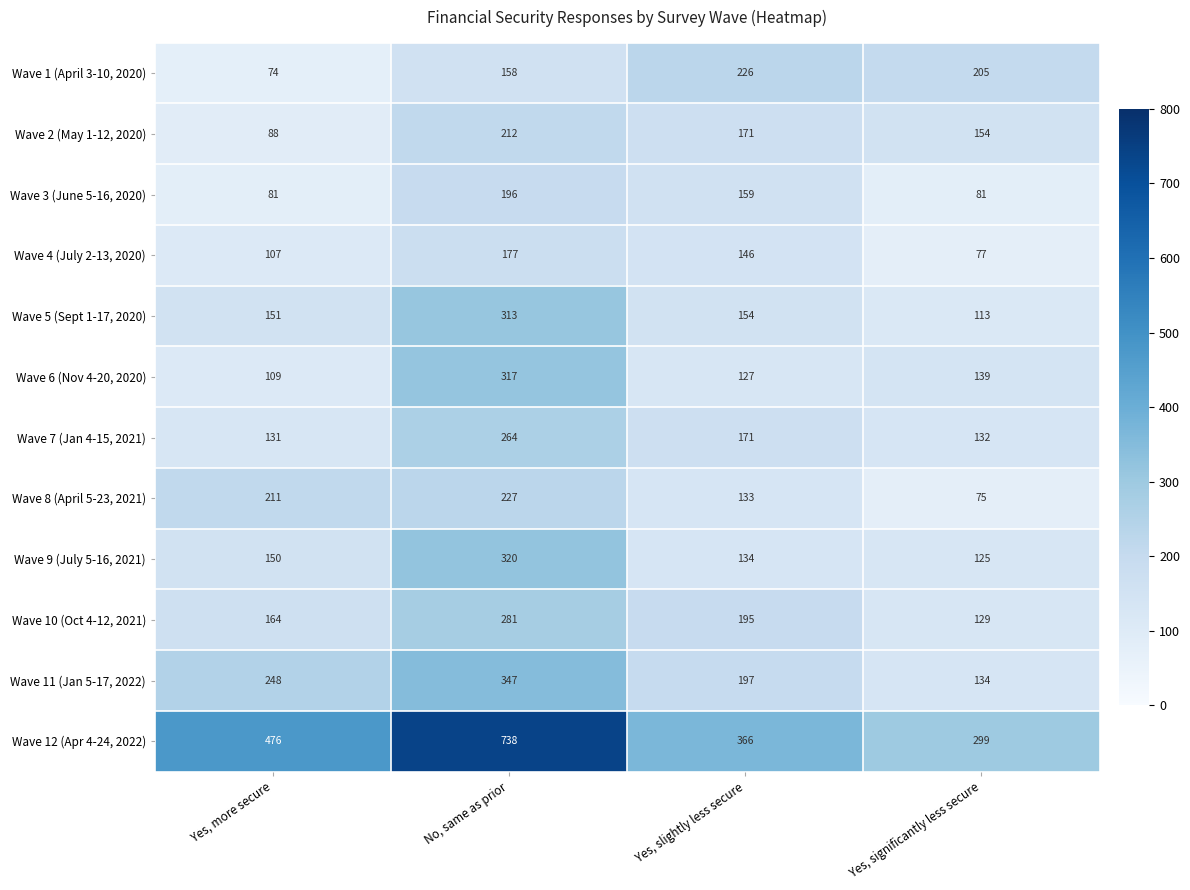

What is the greatest value displayed?

738